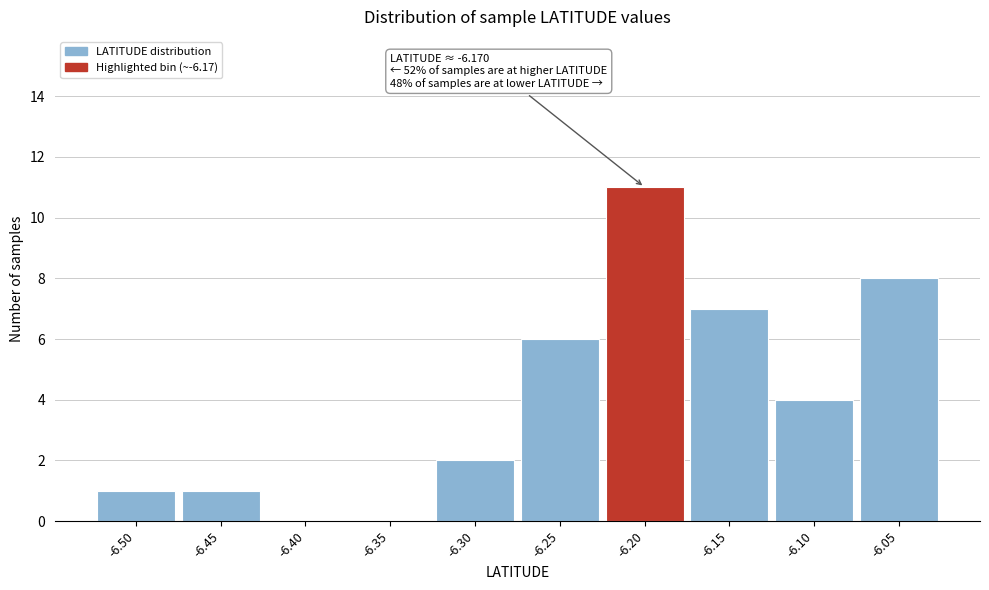

Reading right to left, what are all the values shown in this chart?

-6.05=8	-6.10=4	-6.15=7	-6.20=11	-6.25=6	-6.30=2	-6.35=0	-6.40=0	-6.45=1	-6.50=1